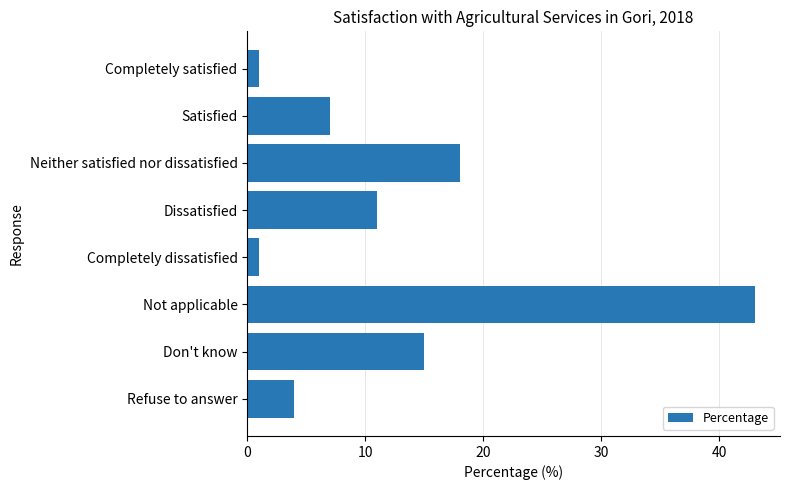

Which category has the highest value across all series?

Not applicable